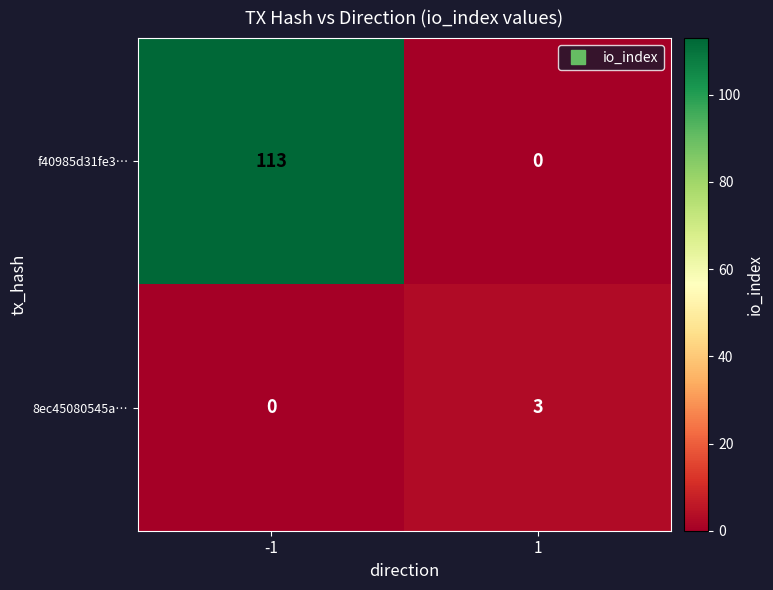

What is the difference between the 8ec45080545a… values at -1 and 1?

3